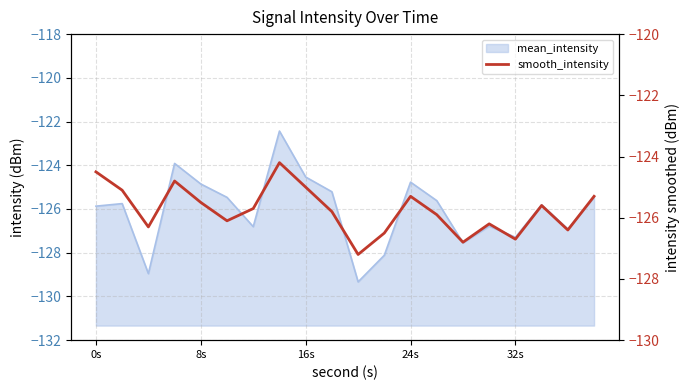

How many data points are less than -125?

16